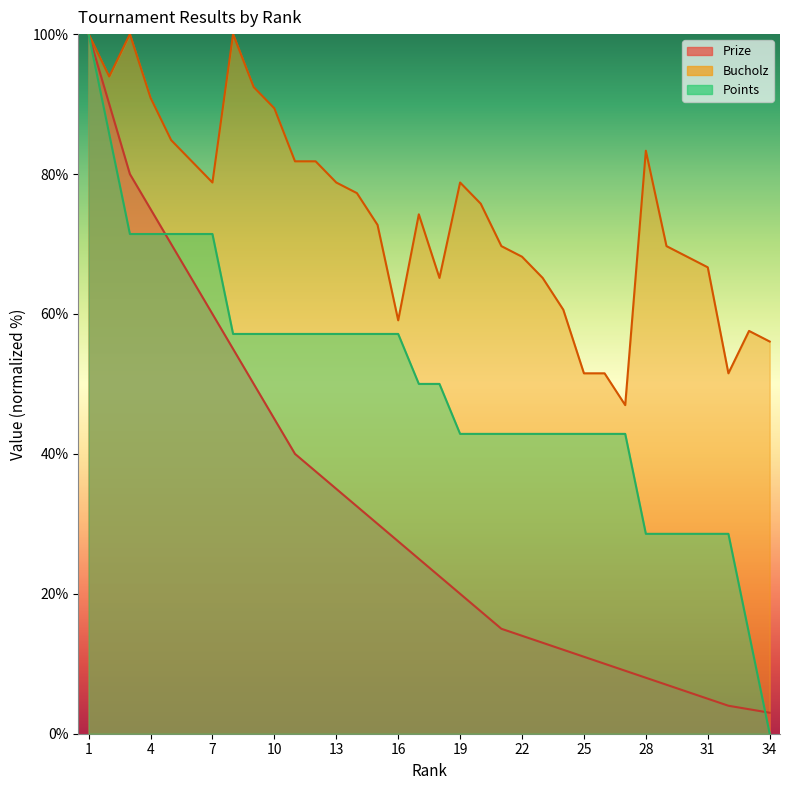

Which series ends up on top after the final intersection of Points and Prize?

Prize